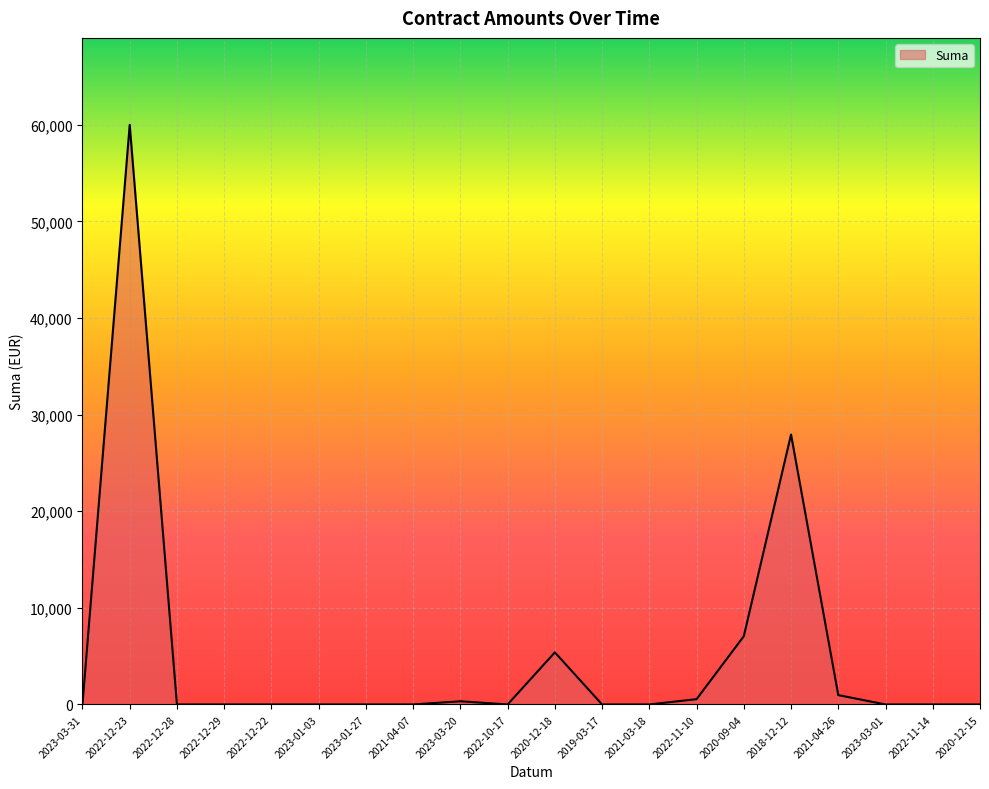

What is the maximum value shown in the chart?

60000.0